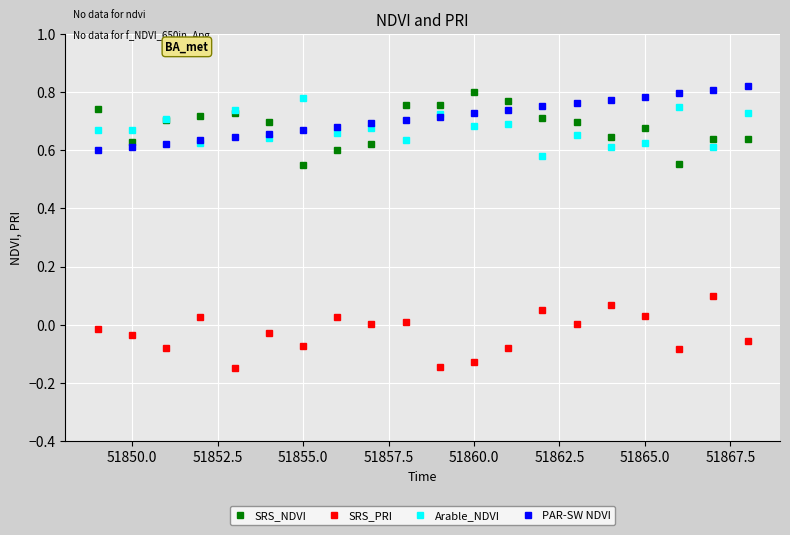

Does the chart have visible grid lines?

Yes